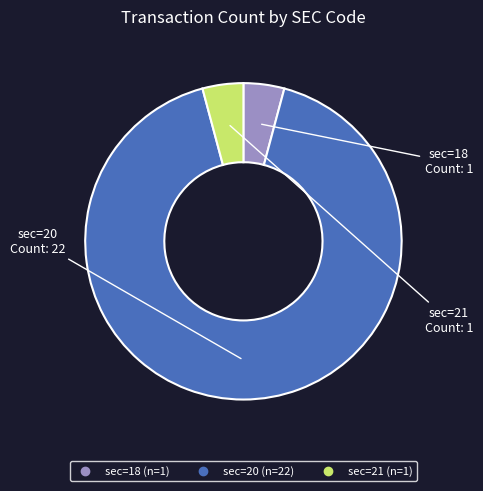

Combined, do sec=21 and sec=20 account for over 50%?

Yes